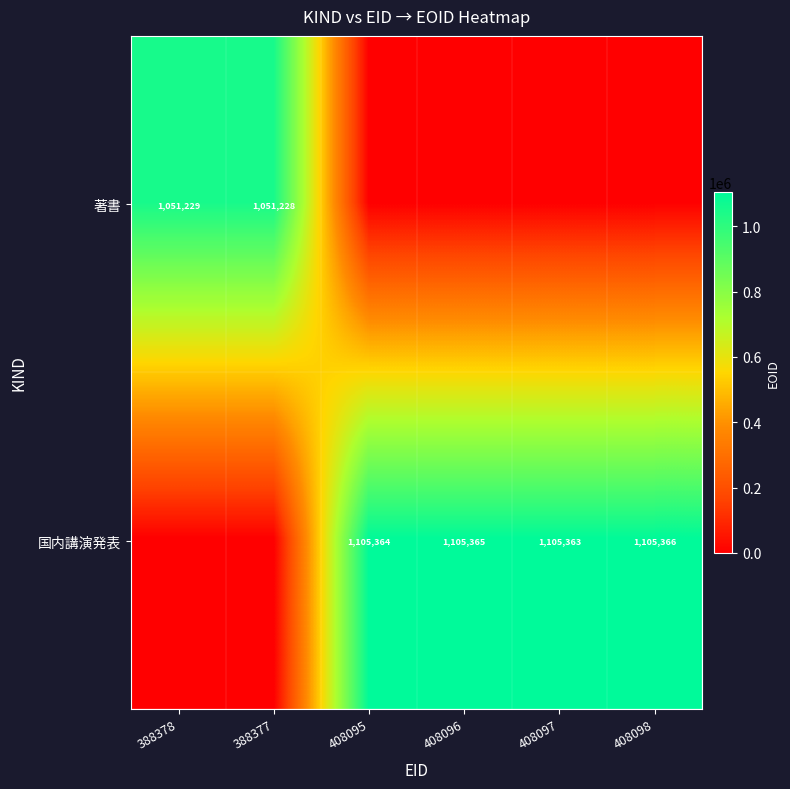

The 著書 series shows 1675233 at 388377. True or false?

False